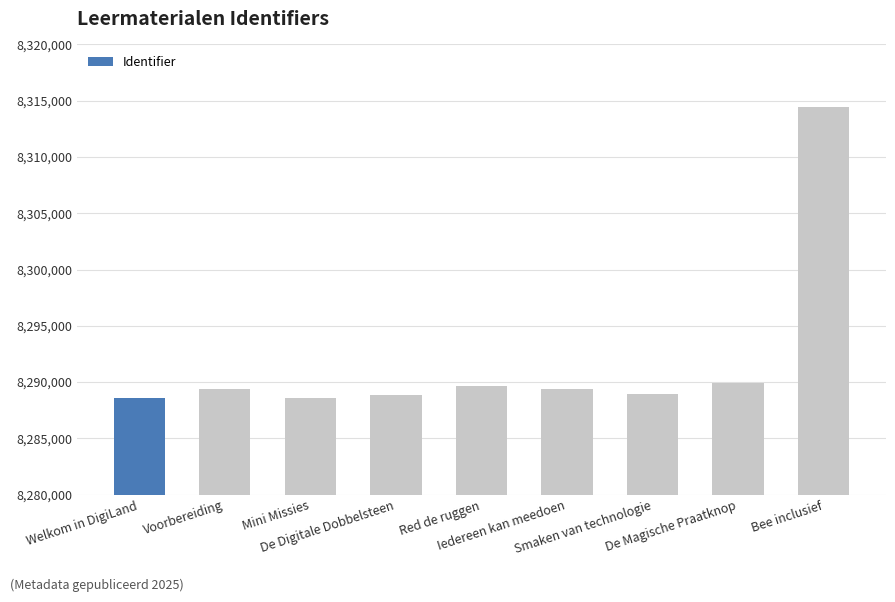

The chart shows a value of 11411418 at Mini Missies. True or false?

False